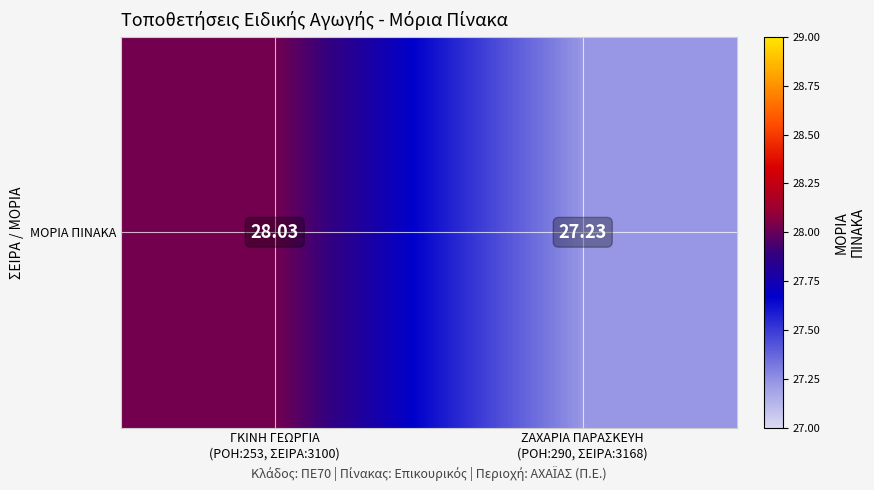

Is it true that the value at ΖΑΧΑΡΙΑ ΠΑΡΑΣΚΕΥΗ
(ΡΟΗ:290, ΣΕΙΡΑ:3168) is 27.2?

True